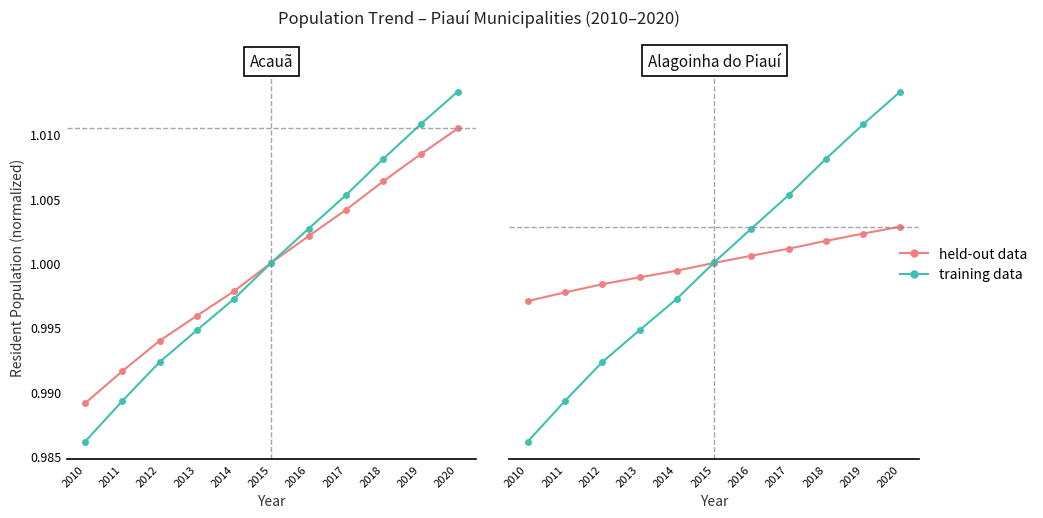

True or false: training data has more than 1 interior local peaks.

False